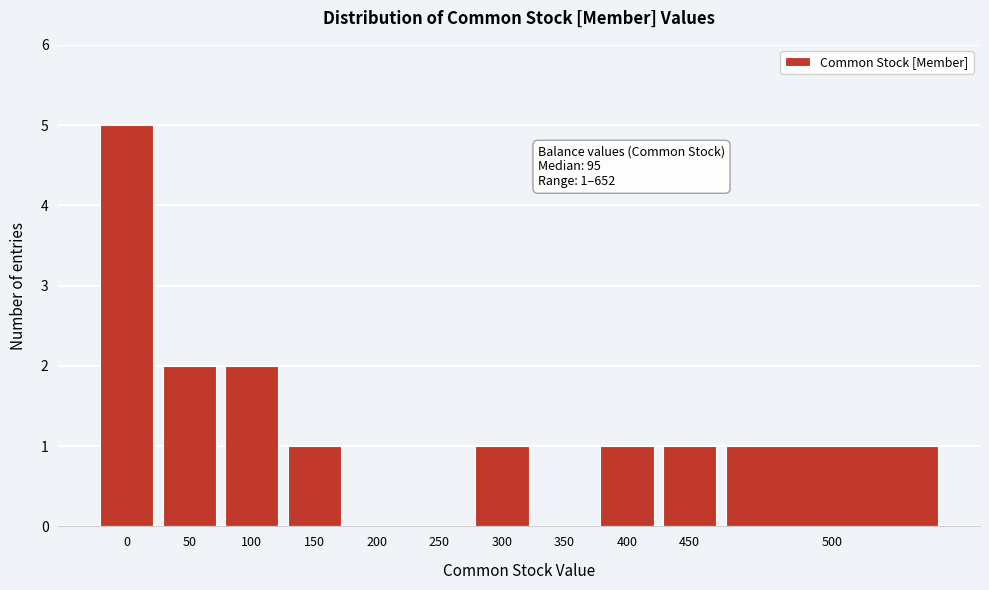

Reading left to right, list all the values displayed in this chart.

0=5	50=2	100=2	150=1	200=0	250=0	300=1	350=0	400=1	450=1	500=1